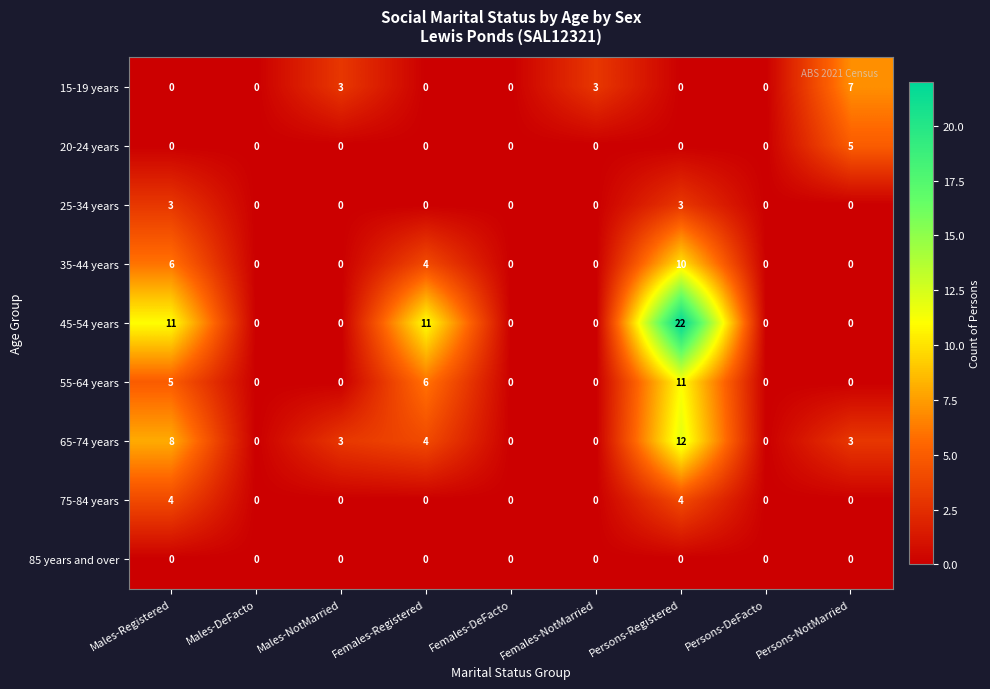

Between Females-DeFacto and Persons-Registered, which series saw the biggest shift?

45-54 years